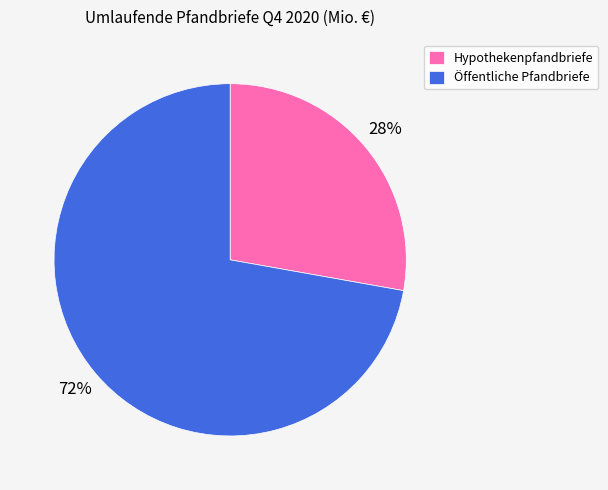

Which category has the smallest portion of the pie?

Hypothekenpfandbriefe